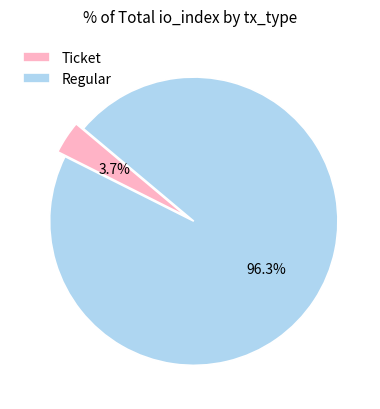

How many slices are in this pie chart?

2